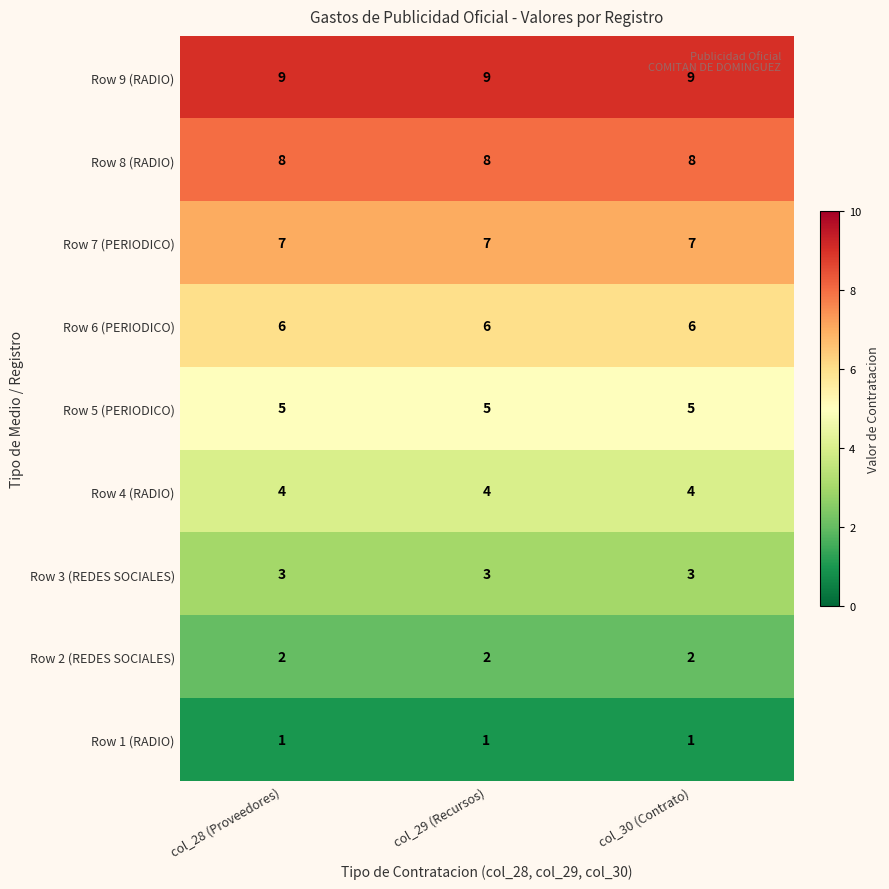

List the series in order of their peak value, lowest first.

Row 1 (RADIO), Row 2 (REDES SOCIALES), Row 3 (REDES SOCIALES), Row 4 (RADIO), Row 5 (PERIODICO), Row 6 (PERIODICO), Row 7 (PERIODICO), Row 8 (RADIO), Row 9 (RADIO)